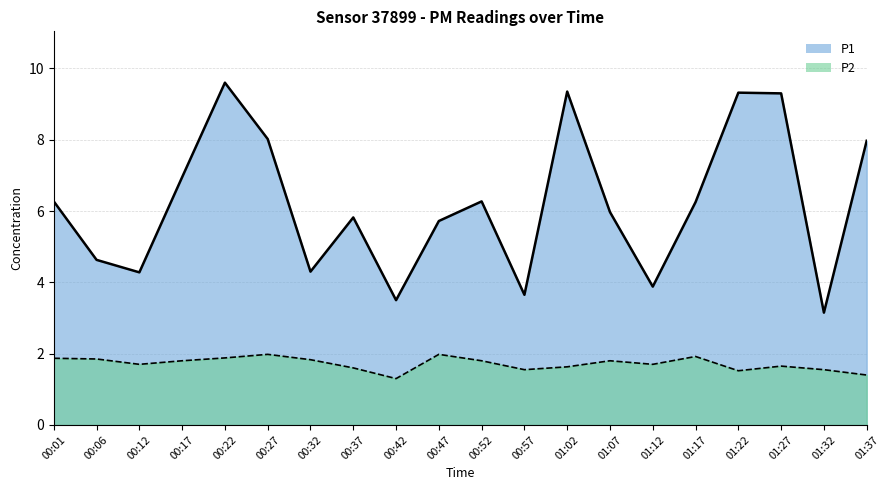

True or false: P1 has a value of 9.2 at 01:07.

False